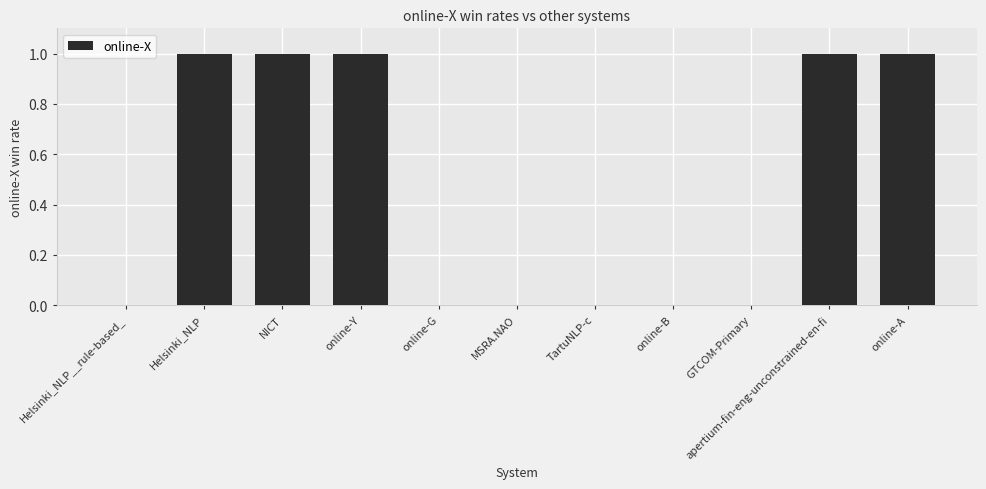

The value at Helsinki_NLP__rule-based_ is 0. True or false?

True